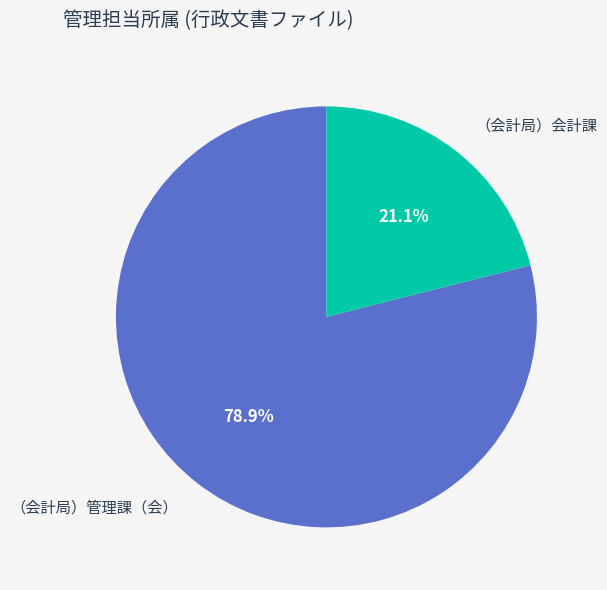

Rank the categories by value from lowest to highest.

（会計局）会計課, （会計局）管理課（会）